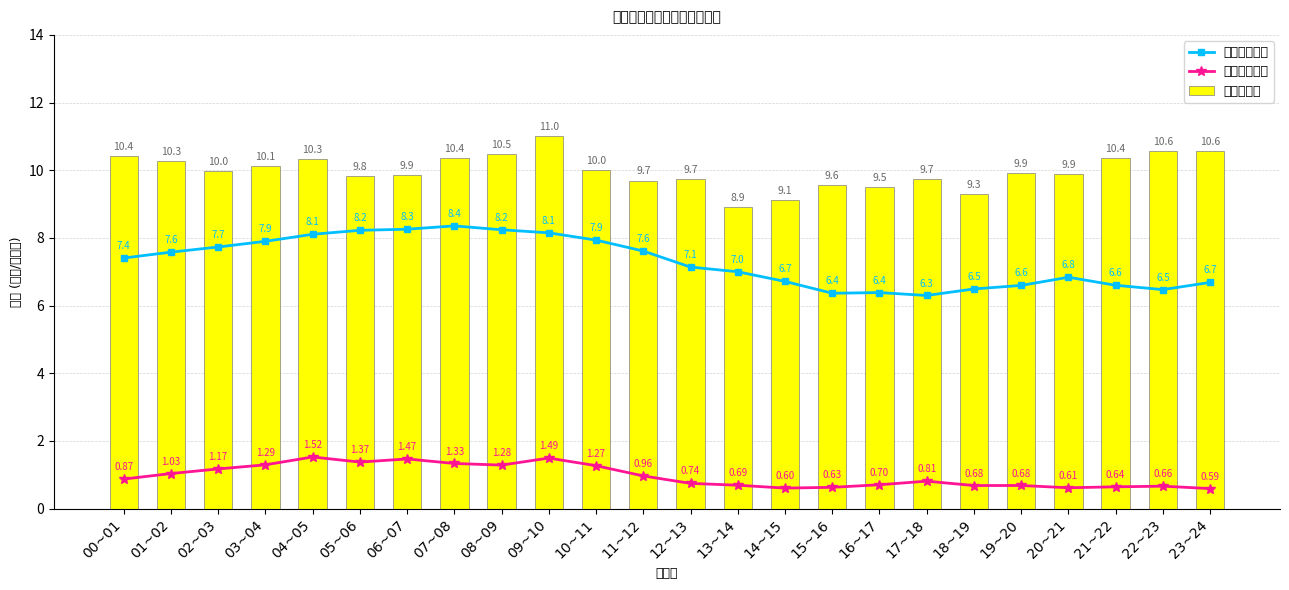

What is the sum of the 颗粒物浓度 values at 08~09 and 15~16?

20.0